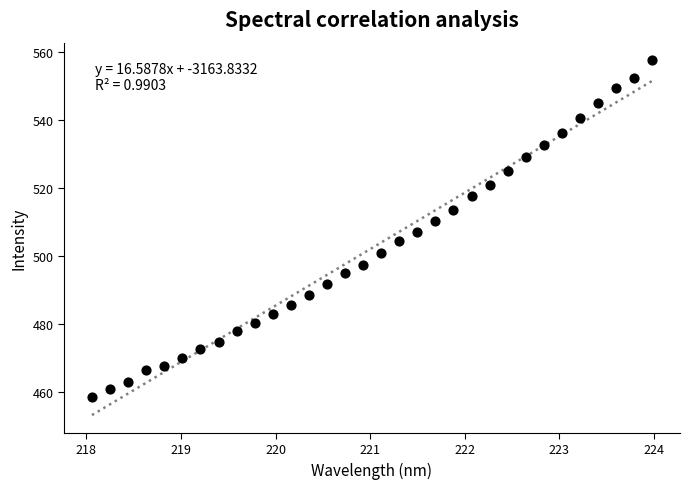

What is the range of X values (max minus min)?

5.9